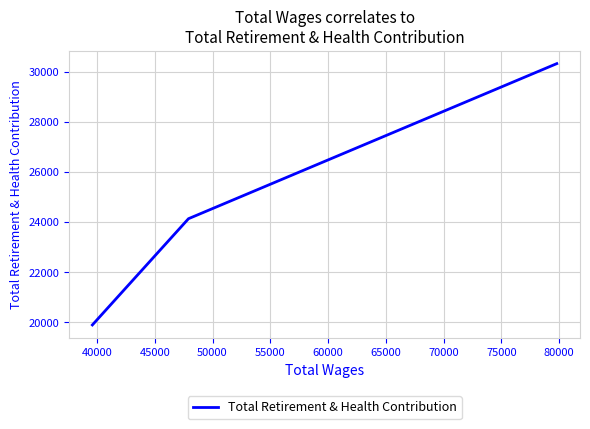

Count the number of values greater than 24133.

1